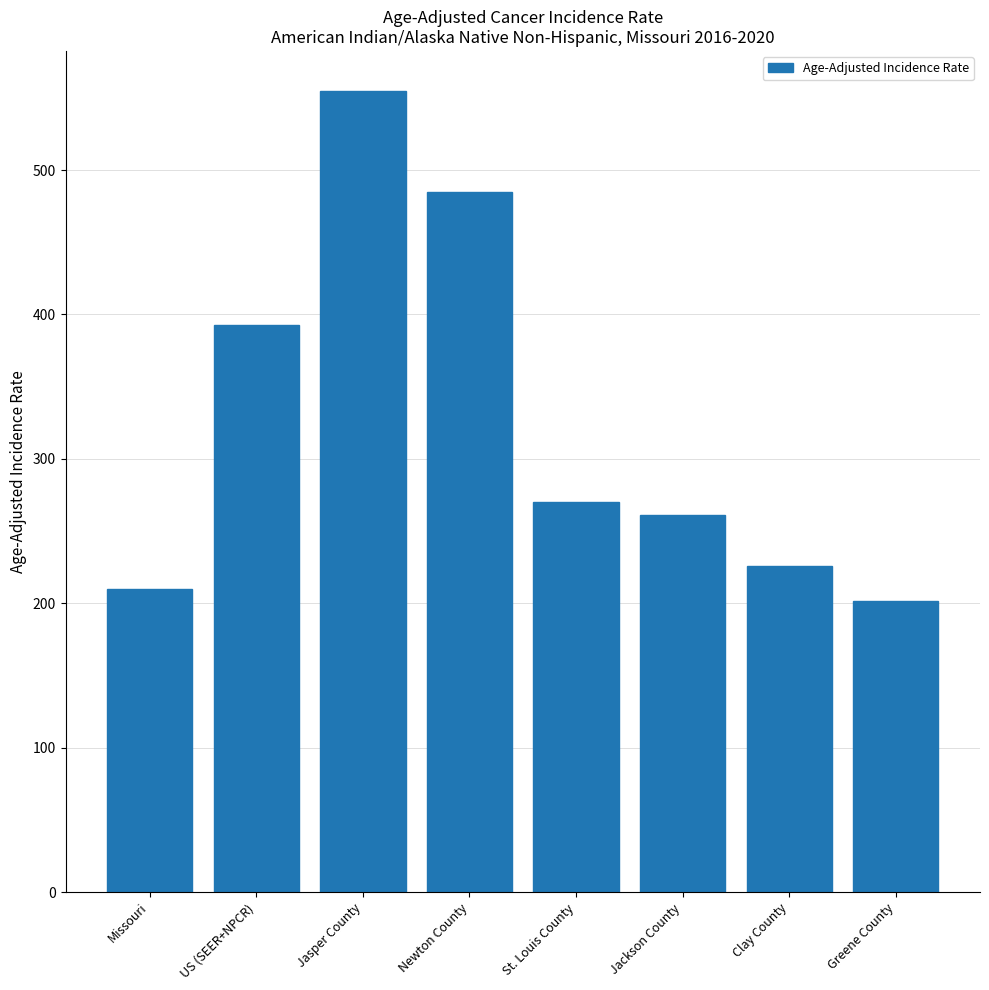

Reading right to left, transcribe all the data shown in this chart.

201.5	225.7	261.2	270.4	485.1	554.7	392.6	209.7